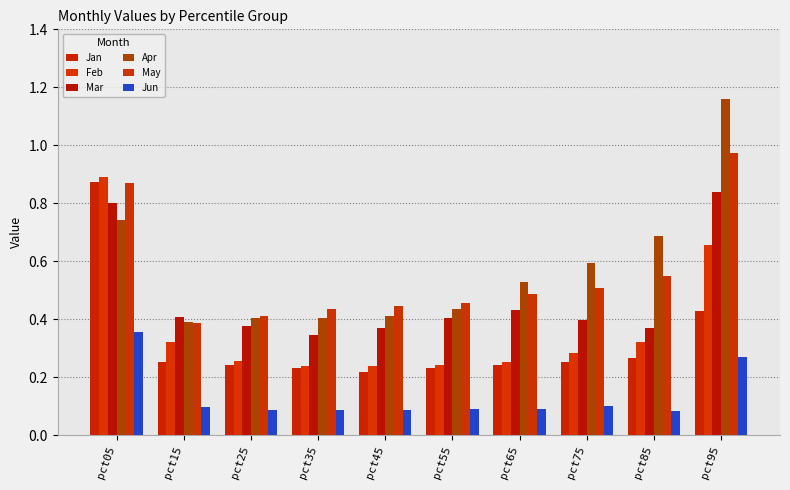

How many distinct data groups are displayed?

6